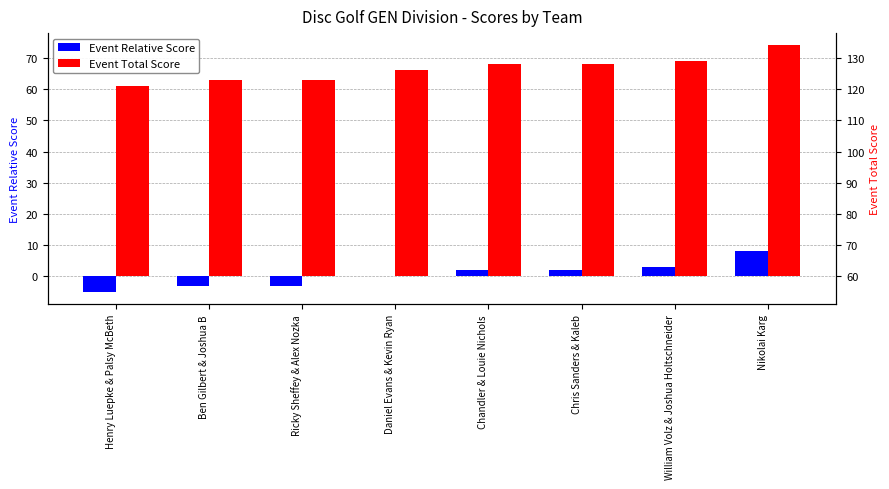

At Nikolai Karg, list the series in order from smallest to largest.

Event Relative Score, Event Total Score